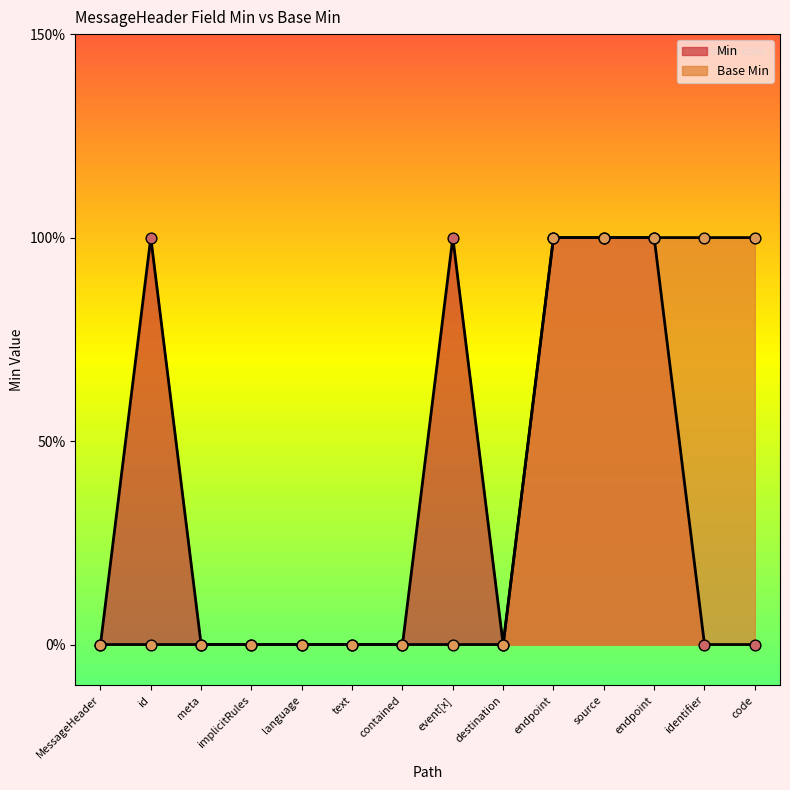

Which series reaches the minimum Y coordinate?

Min